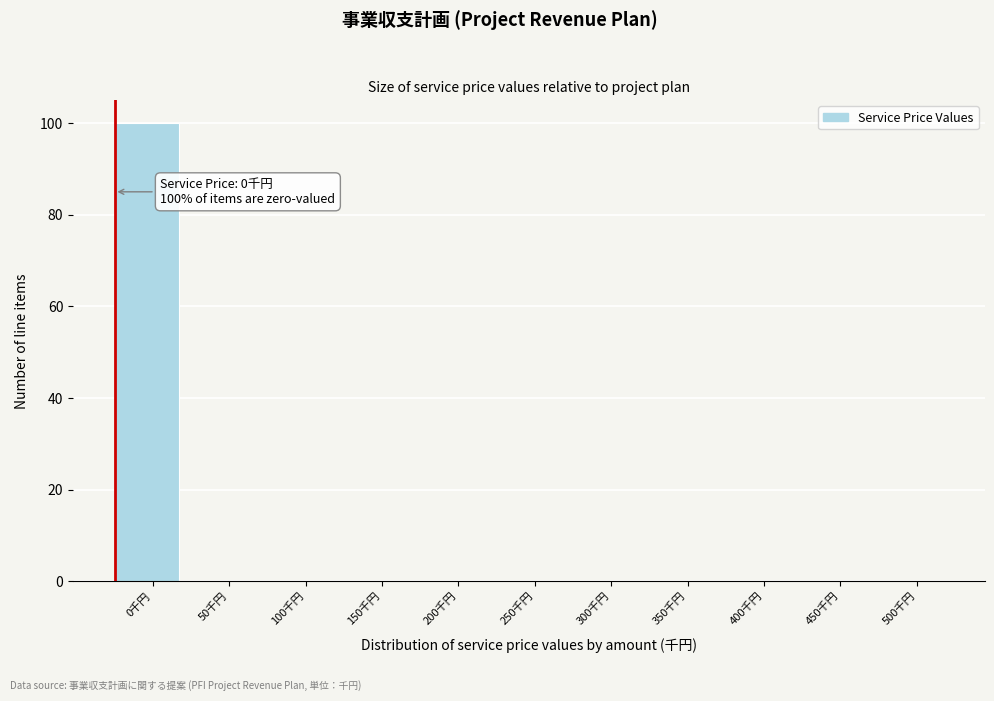

Reading right to left, list all the values displayed in this chart.

500千円=0	450千円=0	400千円=0	350千円=0	300千円=0	250千円=0	200千円=0	150千円=0	100千円=0	50千円=0	0千円=100